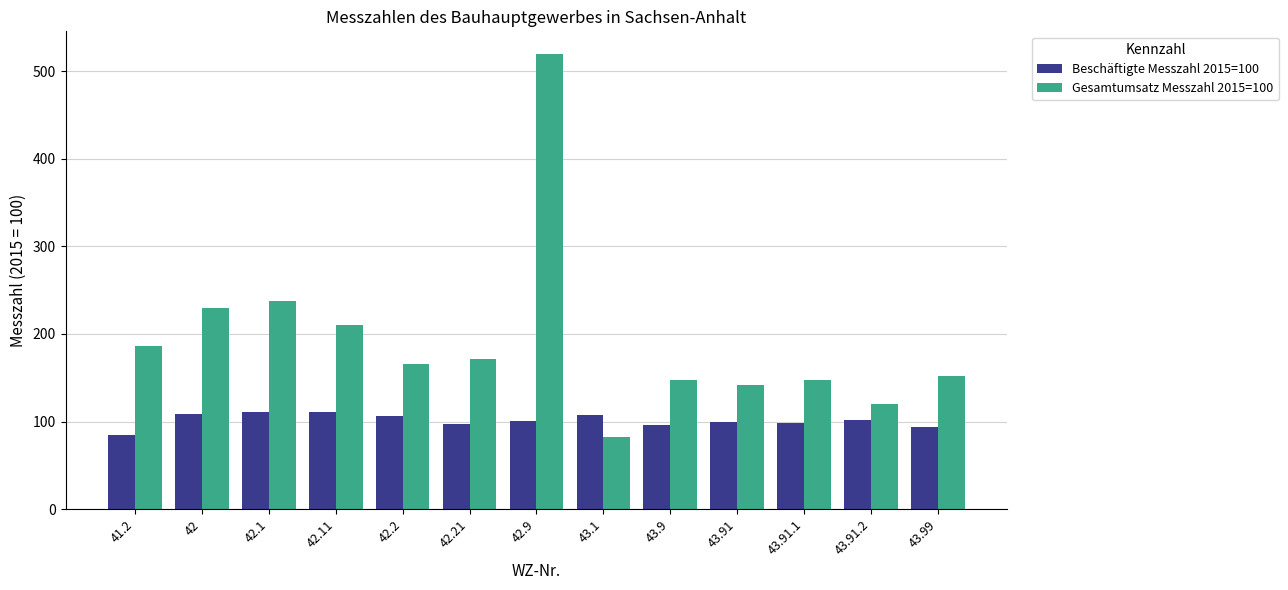

Read the Gesamtumsatz Messzahl 2015=100 value at 43.99.

151.9